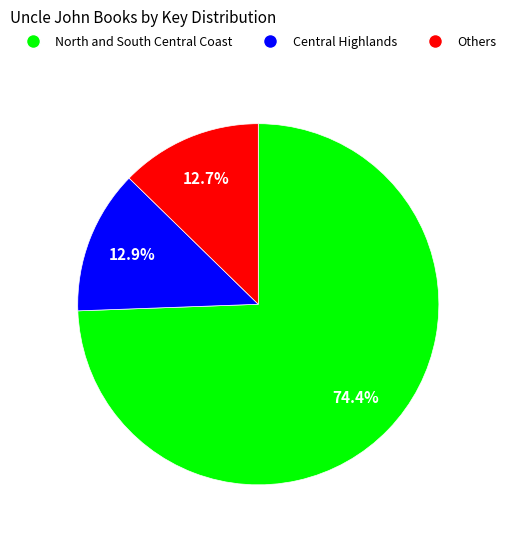

Is there any slice that represents more than half of the pie?

Yes